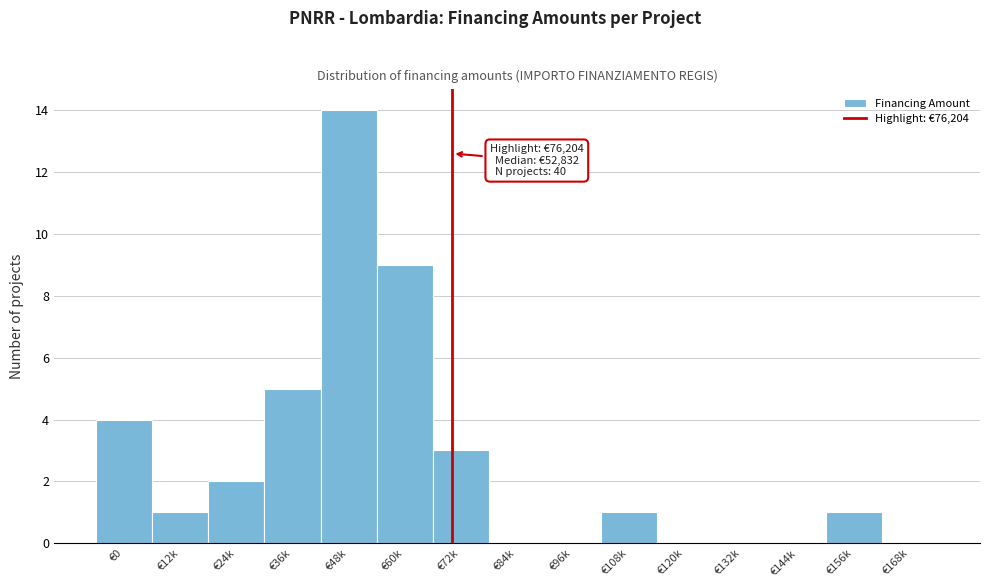

Reading left to right, extract all data points from this chart.

€0=4	€12k=1	€24k=2	€36k=5	€48k=14	€60k=9	€72k=3	€84k=0	€96k=0	€108k=1	€120k=0	€132k=0	€144k=0	€156k=1	€168k=0